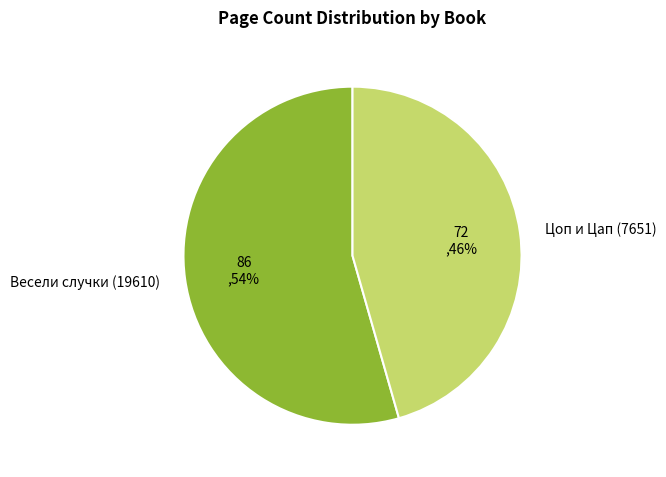

Which has a higher value, Цоп и Цап (7651) or Весели случки (19610)?

Весели случки (19610)